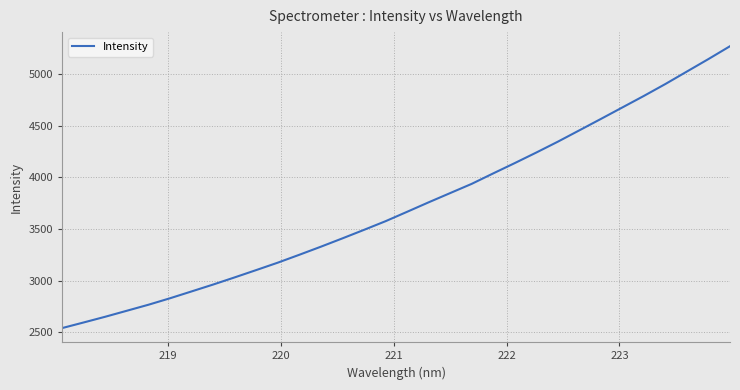

True or false: there are more than 1 points higher than both neighbors.

False